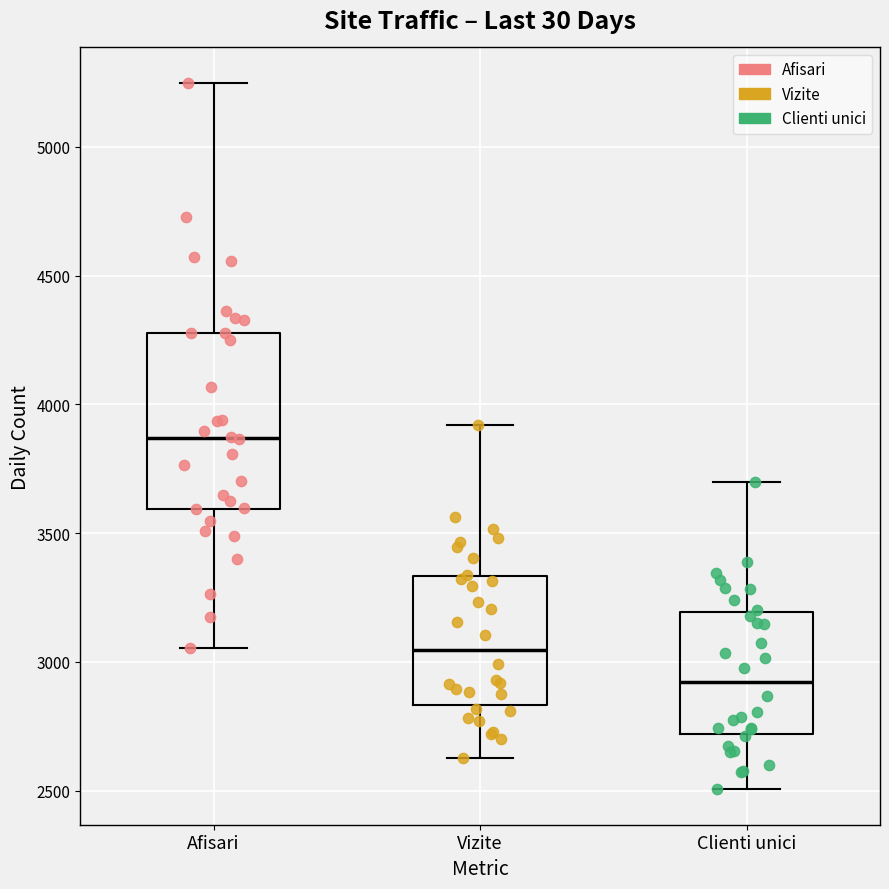

Which box has the lowest median line?

Clienti unici